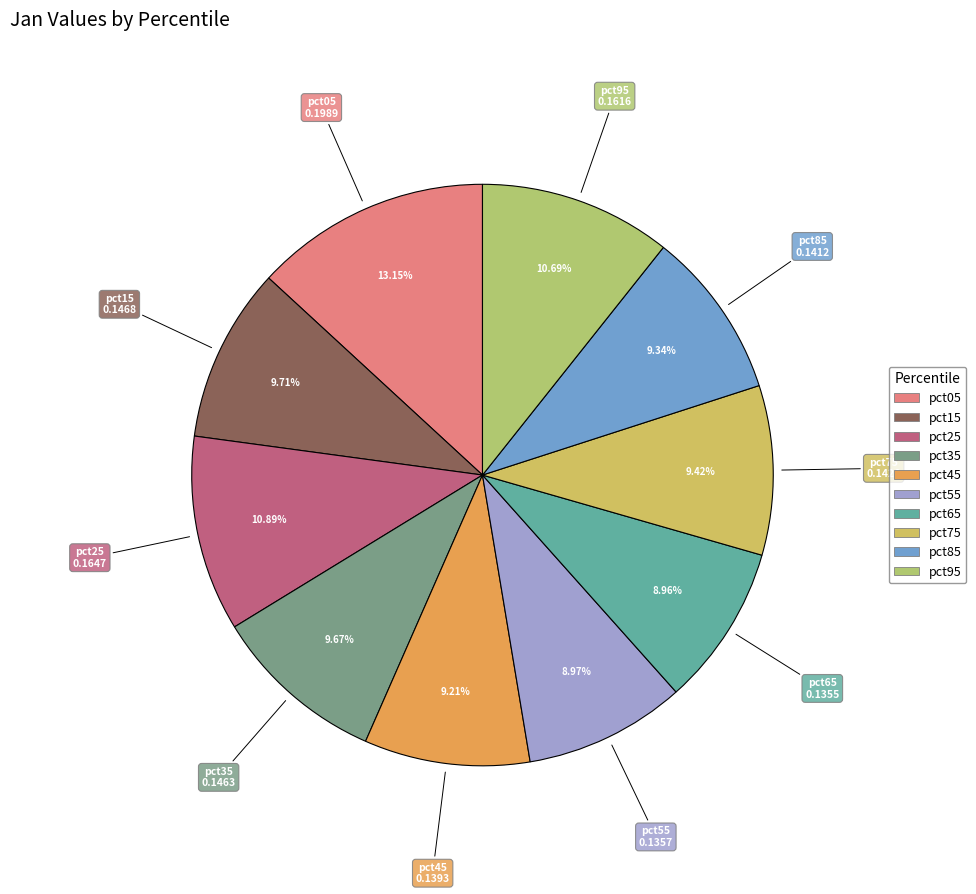

What percentage is the pct15 slice, to the nearest percent?

10%